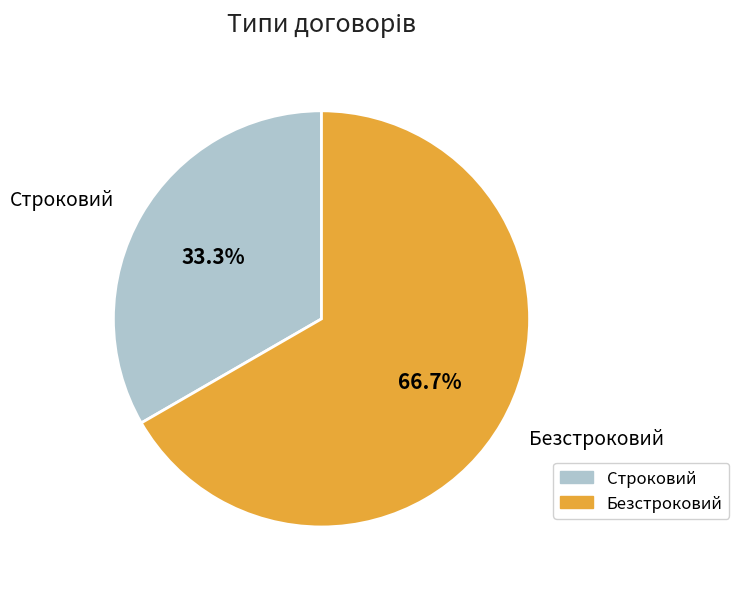

How many segments does this pie chart have?

2